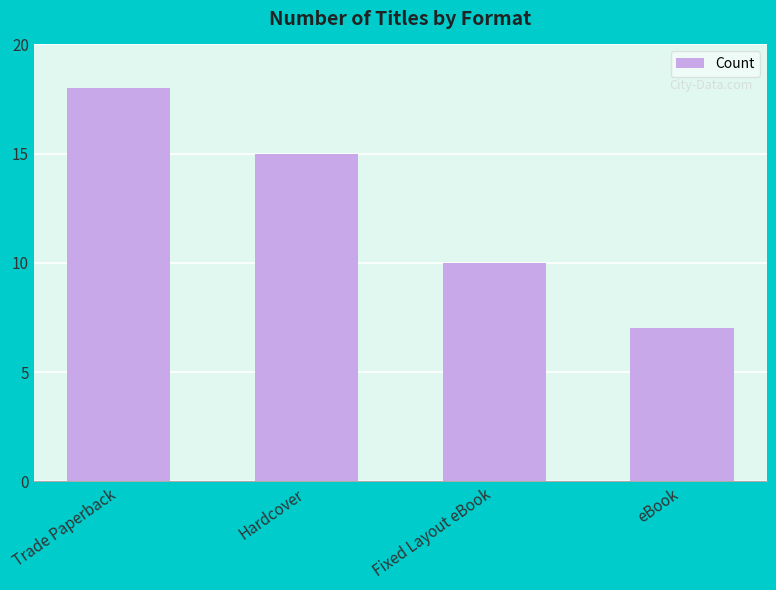

Which label corresponds to the smallest value in the chart?

eBook